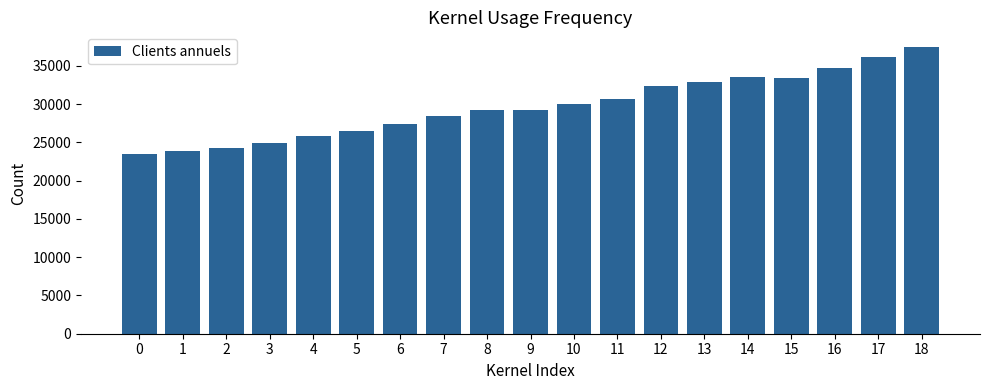

The value at 18 is 37524. True or false?

True